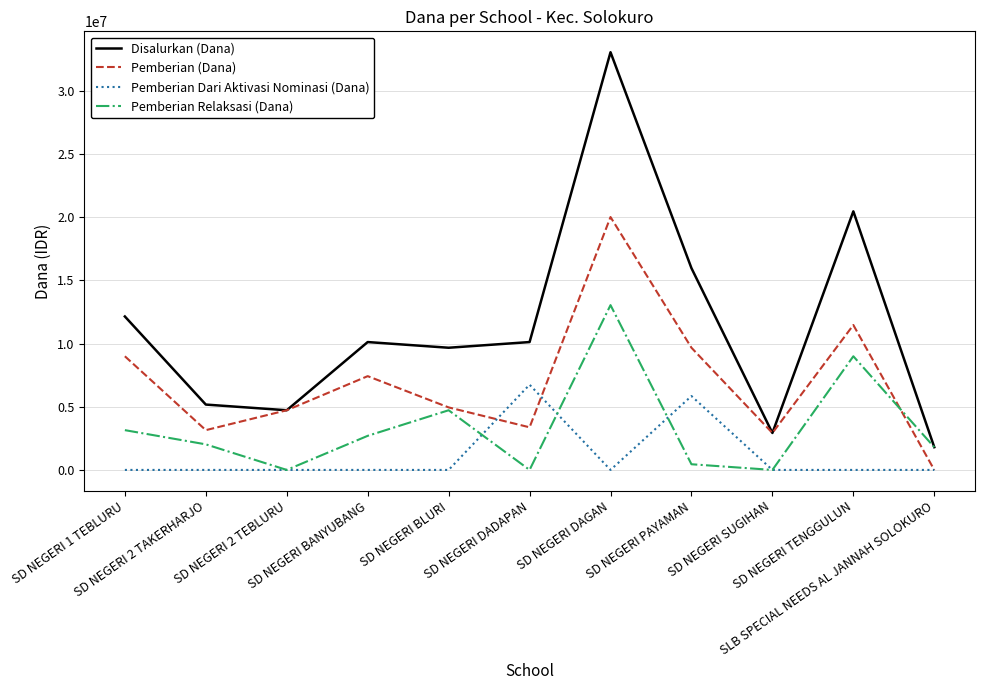

What is the difference between the second highest and minimum values in the Disalurkan (Dana) series?

18675000